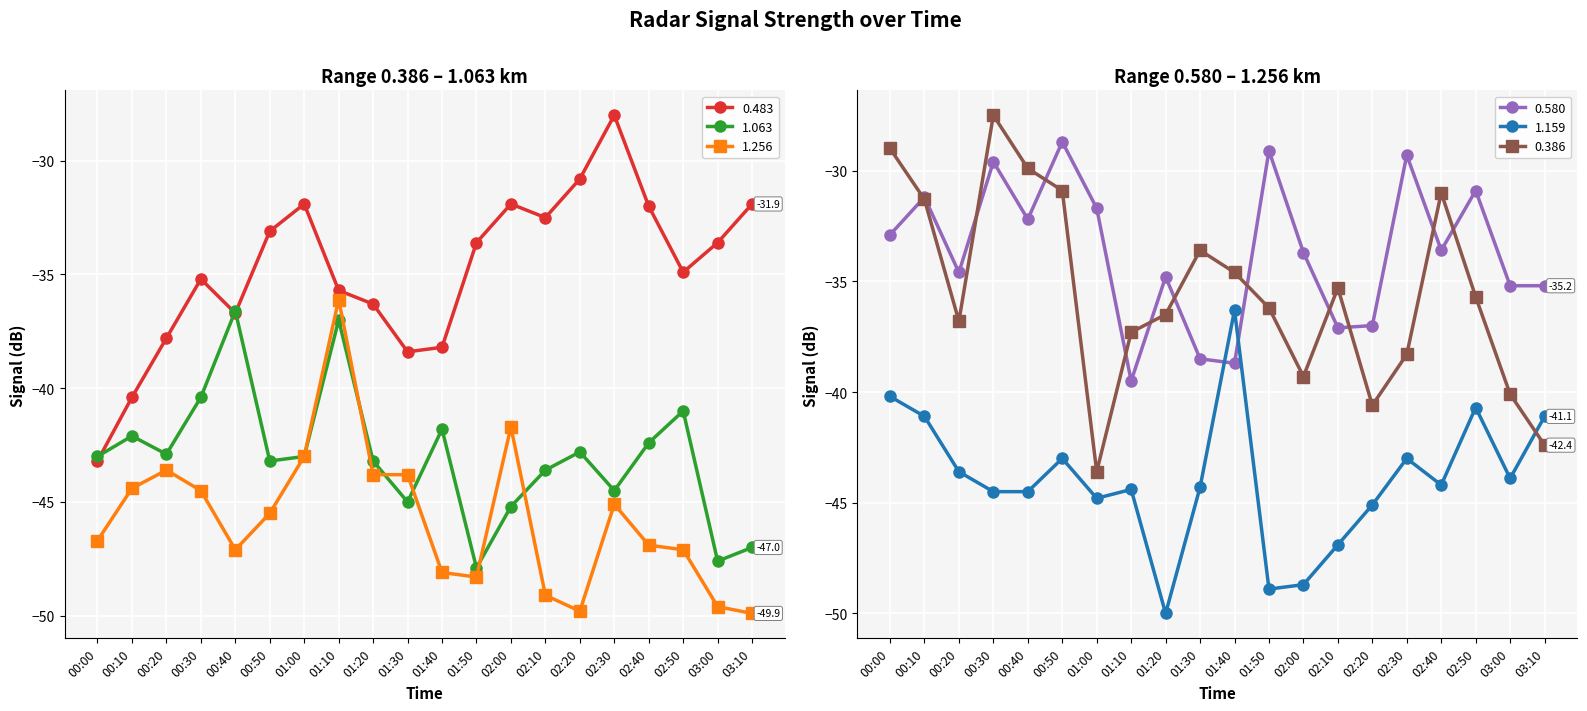

Reading left to right, what are all the values shown in this chart?

0.483: 00:00=-43.2	00:10=-40.4	00:20=-37.8	00:30=-35.2	00:40=-36.7	00:50=-33.1	01:00=-31.9	01:10=-35.7	01:20=-36.3	01:30=-38.4	01:40=-38.2	01:50=-33.6	02:00=-31.9	02:10=-32.5	02:20=-30.8	02:30=-28.0	02:40=-32.0	02:50=-34.9	03:00=-33.6	03:10=-31.9
1.063: 00:00=-43.0	00:10=-42.1	00:20=-42.9	00:30=-40.4	00:40=-36.6	00:50=-43.2	01:00=-43.0	01:10=-37.0	01:20=-43.2	01:30=-45.0	01:40=-41.8	01:50=-47.9	02:00=-45.2	02:10=-43.6	02:20=-42.8	02:30=-44.5	02:40=-42.4	02:50=-41.0	03:00=-47.6	03:10=-47.0
1.256: 00:00=-46.7	00:10=-44.4	00:20=-43.6	00:30=-44.5	00:40=-47.1	00:50=-45.5	01:00=-43.0	01:10=-36.1	01:20=-43.8	01:30=-43.8	01:40=-48.1	01:50=-48.3	02:00=-41.7	02:10=-49.1	02:20=-49.8	02:30=-45.1	02:40=-46.9	02:50=-47.1	03:00=-49.6	03:10=-49.9
0.580: 00:00=-32.9	00:10=-31.2	00:20=-34.6	00:30=-29.6	00:40=-32.2	00:50=-28.7	01:00=-31.7	01:10=-39.5	01:20=-34.8	01:30=-38.5	01:40=-38.7	01:50=-29.1	02:00=-33.7	02:10=-37.1	02:20=-37.0	02:30=-29.3	02:40=-33.6	02:50=-30.9	03:00=-35.2	03:10=-35.2
1.159: 00:00=-40.2	00:10=-41.1	00:20=-43.6	00:30=-44.5	00:40=-44.5	00:50=-43.0	01:00=-44.8	01:10=-44.4	01:20=-50.0	01:30=-44.3	01:40=-36.3	01:50=-48.9	02:00=-48.7	02:10=-46.9	02:20=-45.1	02:30=-43.0	02:40=-44.2	02:50=-40.7	03:00=-43.9	03:10=-41.1
0.386: 00:00=-29.0	00:10=-31.3	00:20=-36.8	00:30=-27.5	00:40=-29.9	00:50=-30.9	01:00=-43.6	01:10=-37.3	01:20=-36.5	01:30=-33.6	01:40=-34.6	01:50=-36.2	02:00=-39.3	02:10=-35.3	02:20=-40.6	02:30=-38.3	02:40=-31.0	02:50=-35.7	03:00=-40.1	03:10=-42.4